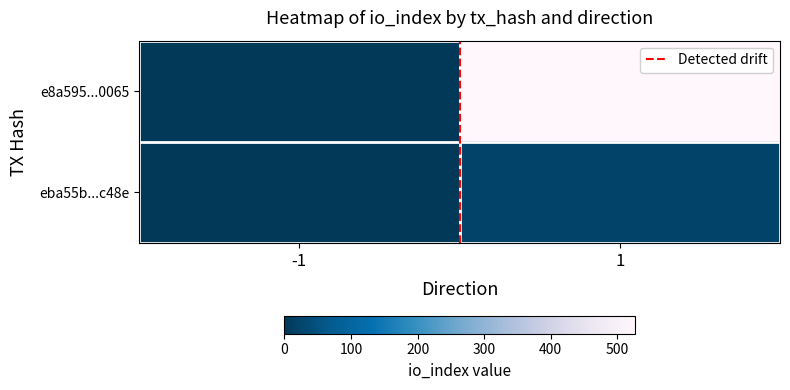

What is the spread (max minus min) of values at -1?

2